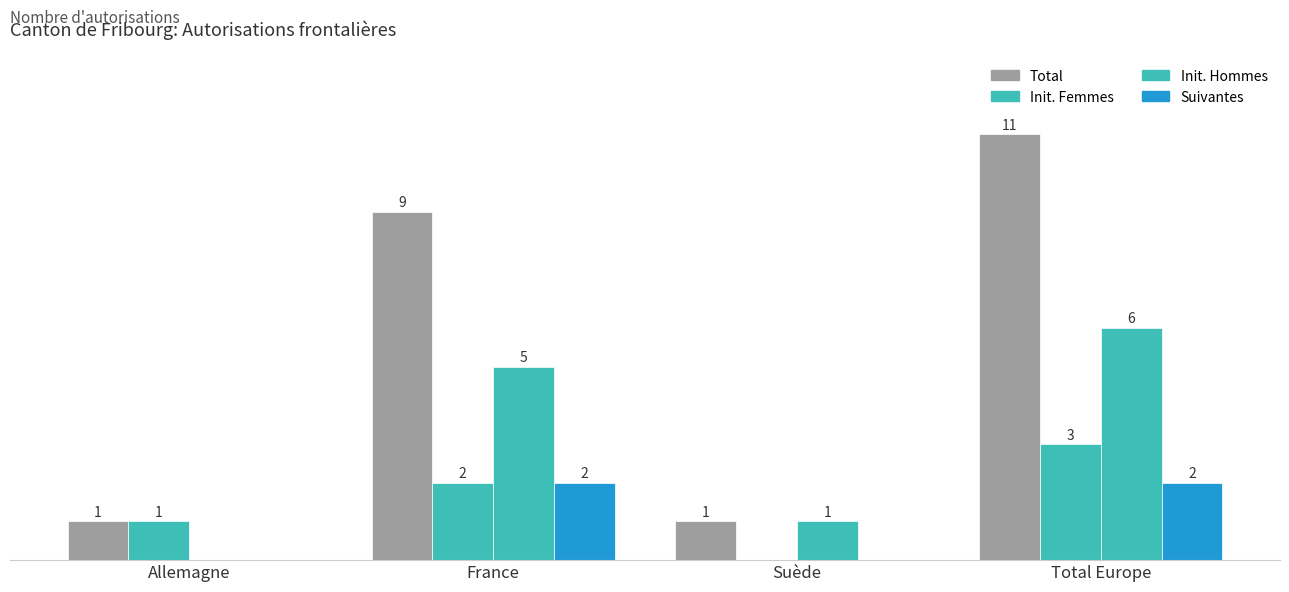

Are the bars grouped side by side (vs. stacked)?

Yes